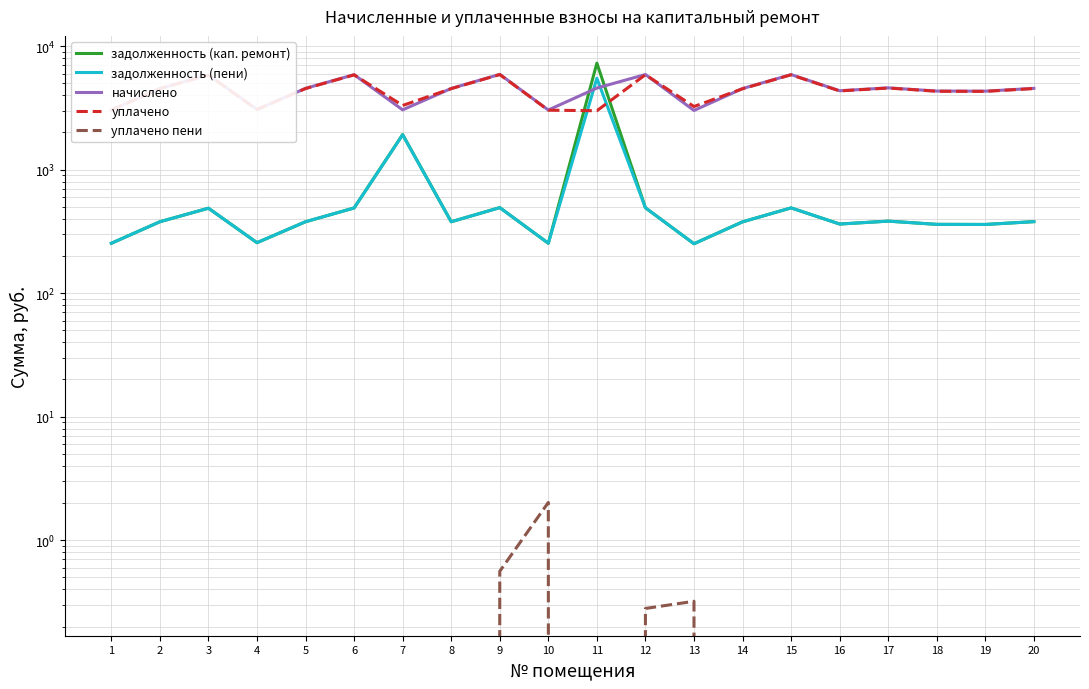

True or false: задолженность (кап. ремонт) has a value of 360.0 at 19.

True